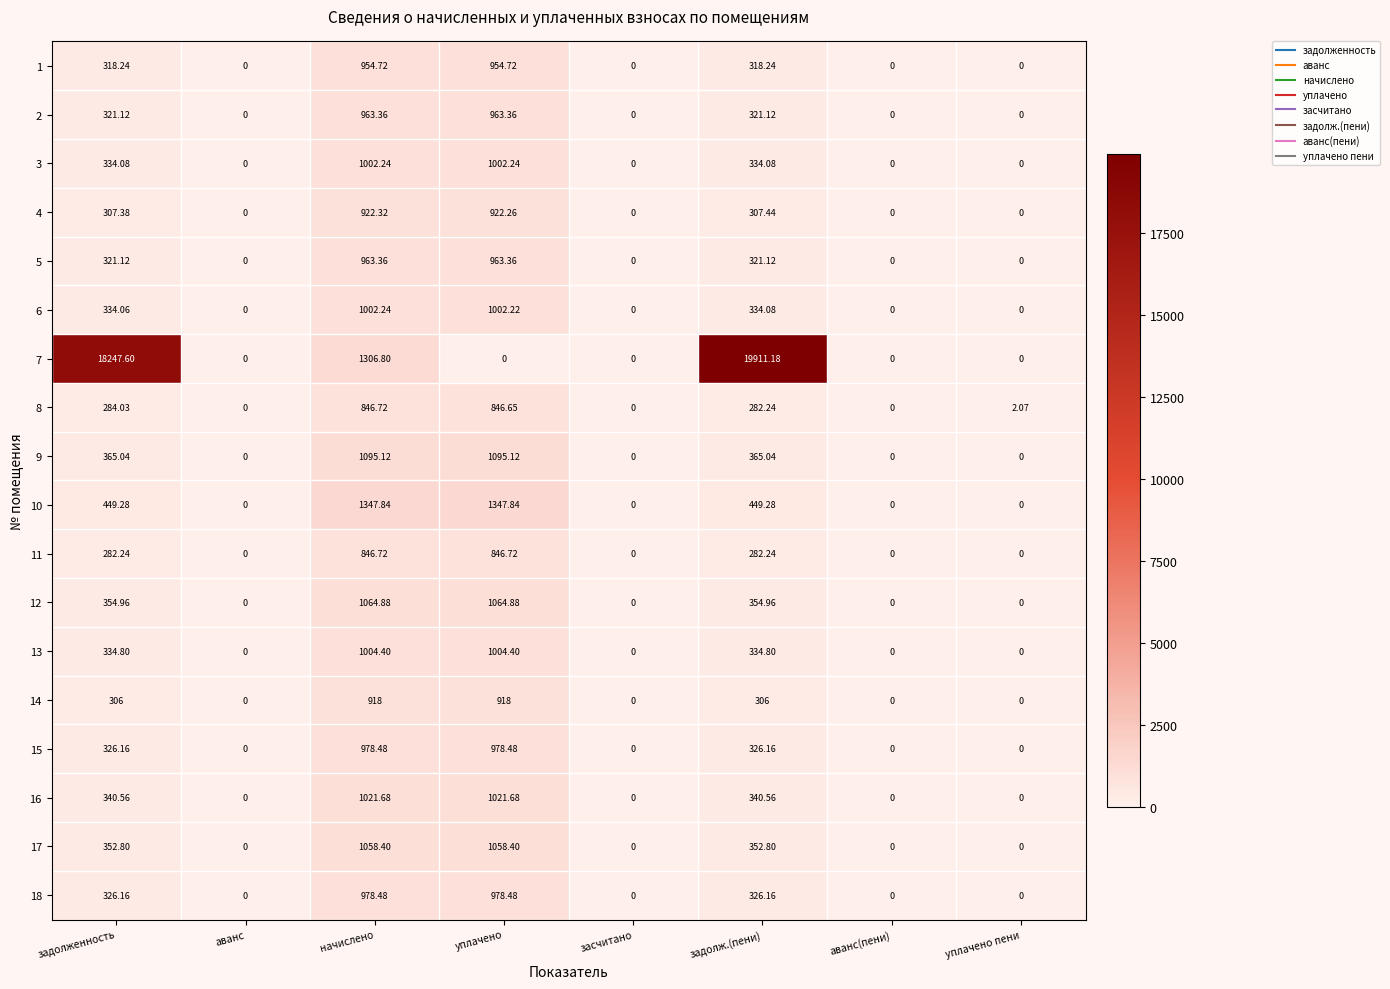

At which label does 5 first exceed 321?

задолженность